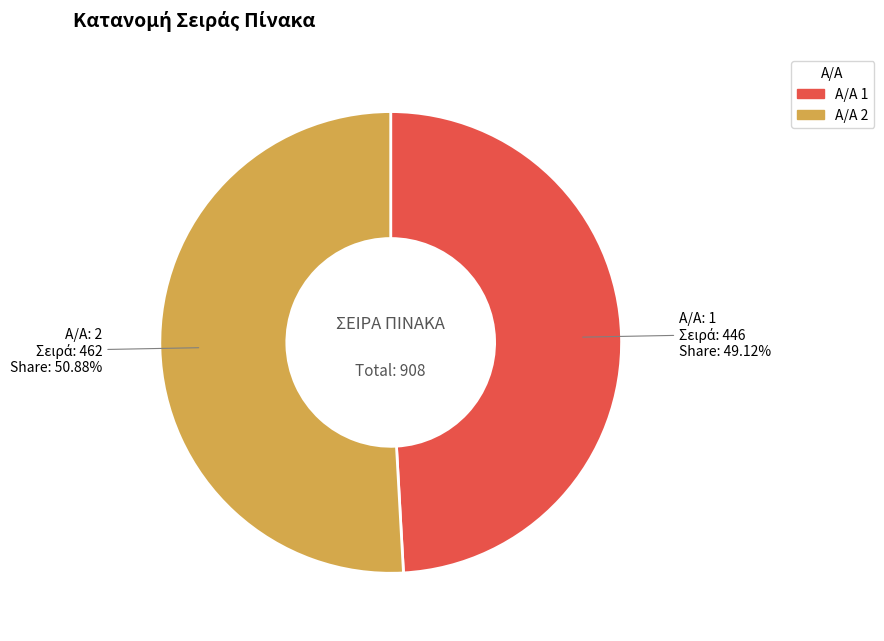

How many segments does this pie chart have?

2